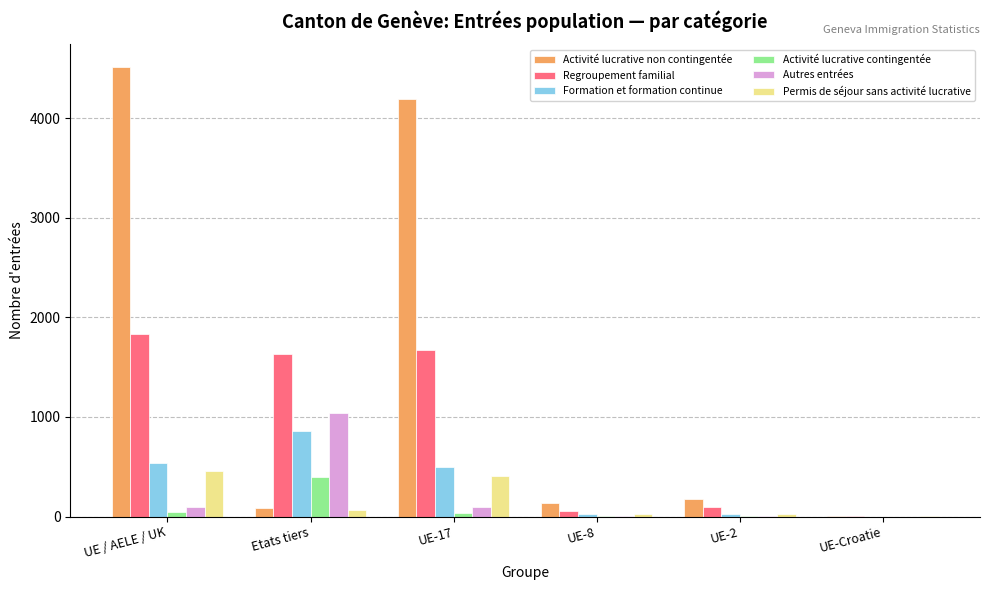

Between UE-17 and UE-2, which series saw the biggest shift?

Activité lucrative non contingentée